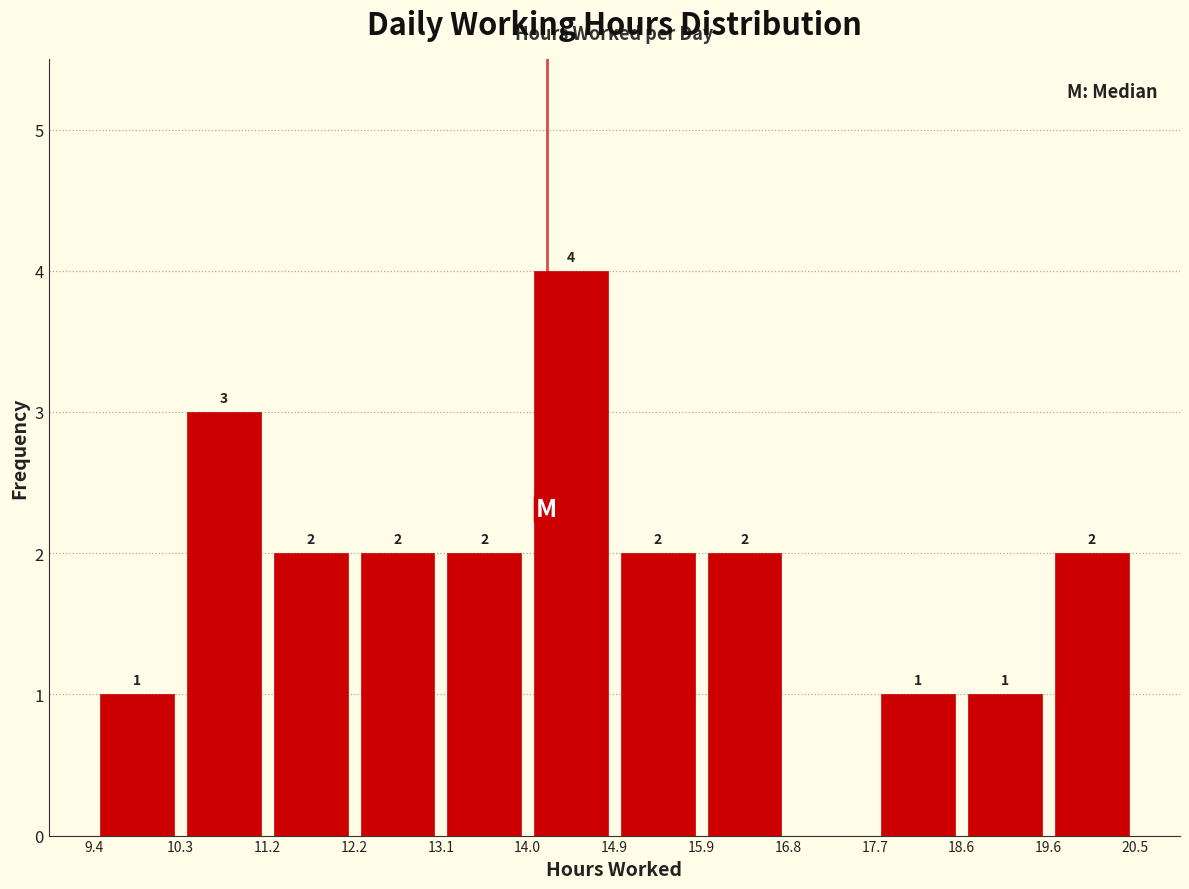

Over which range of the x-axis is the bar tallest?

14.0 to 14.9